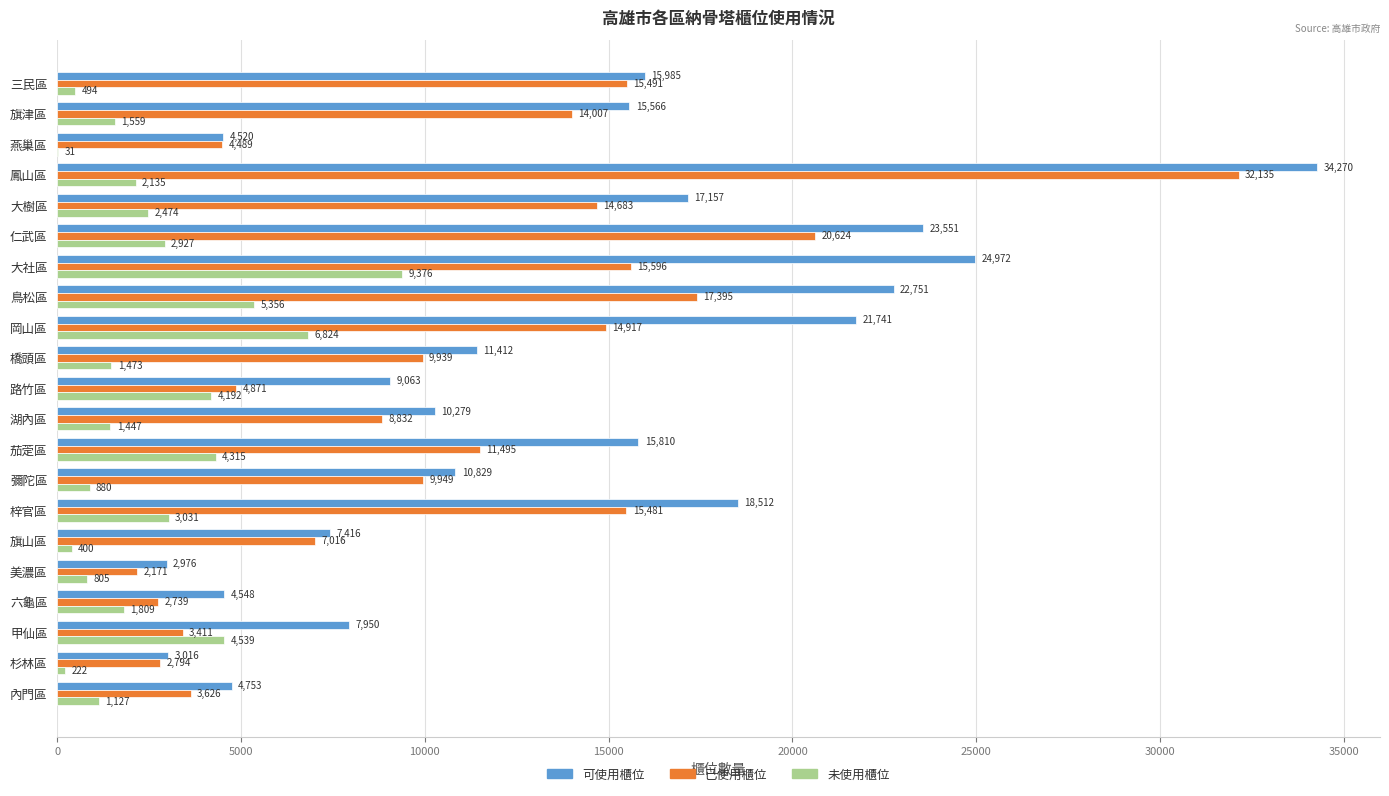

What is the greatest value displayed?

34270